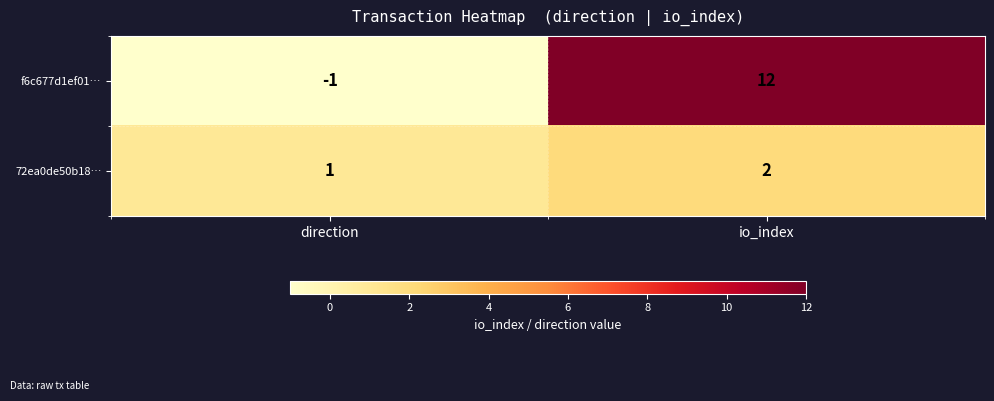

True or false: 72ea0de50b18… has a value of 2 at io_index.

True